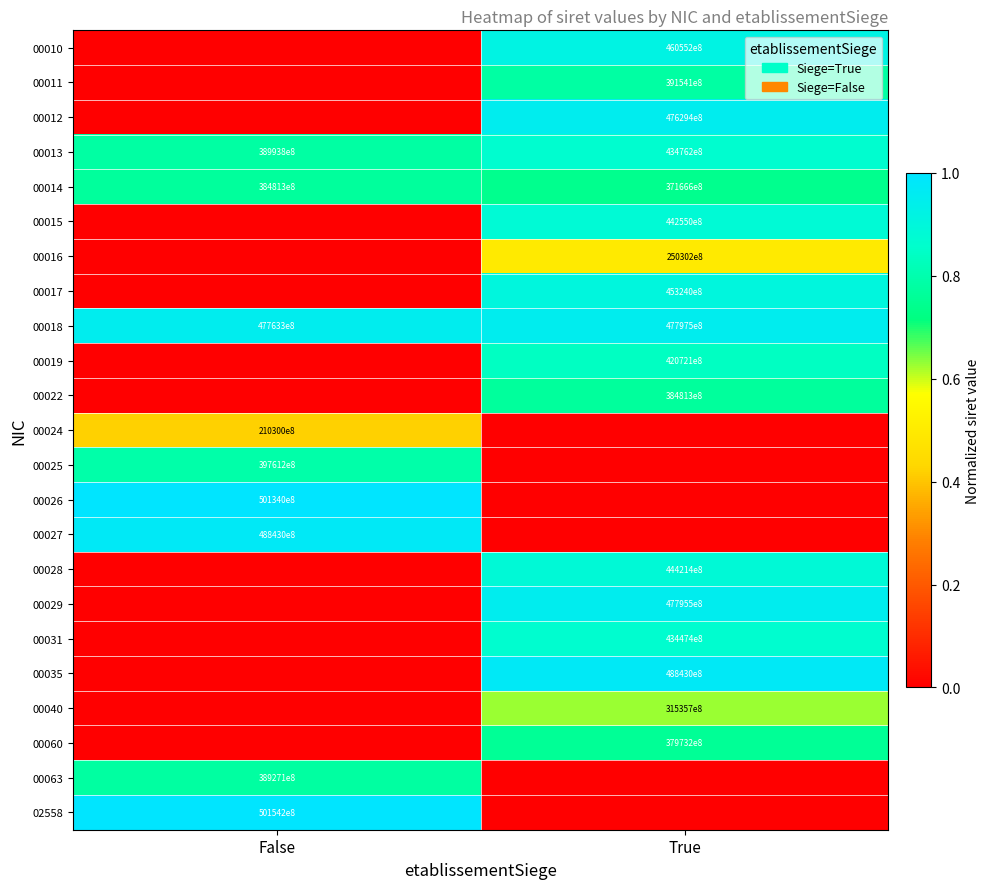

How many series are shown in this chart?

23